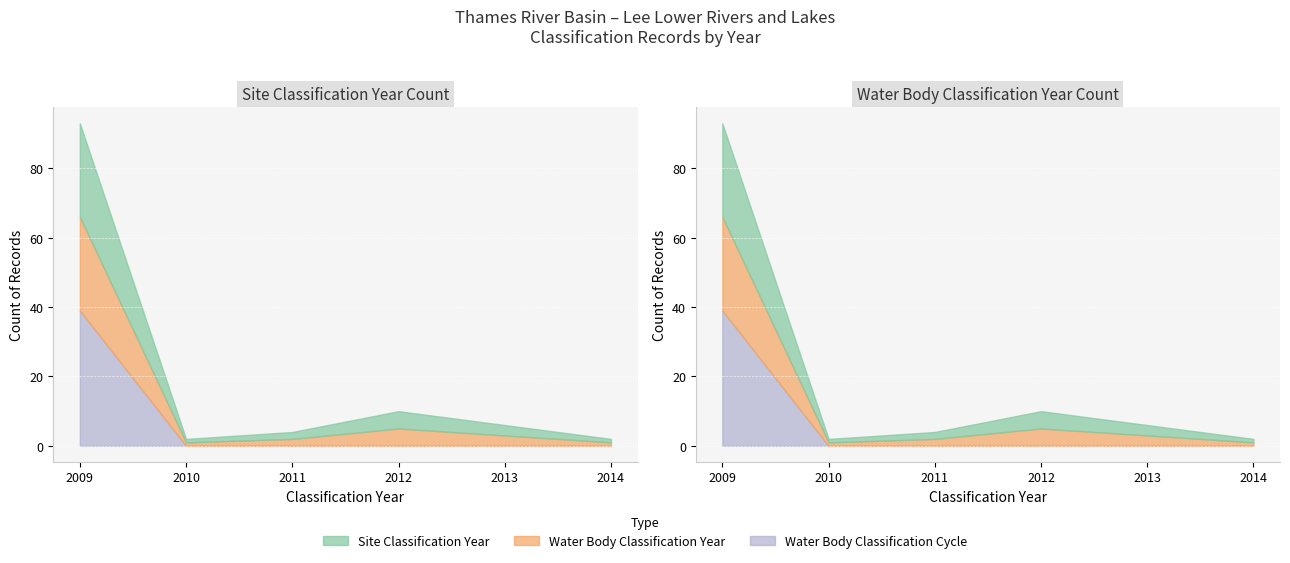

True or false: Water Body Classification Cycle has more than 0 points higher than both neighbors.

False